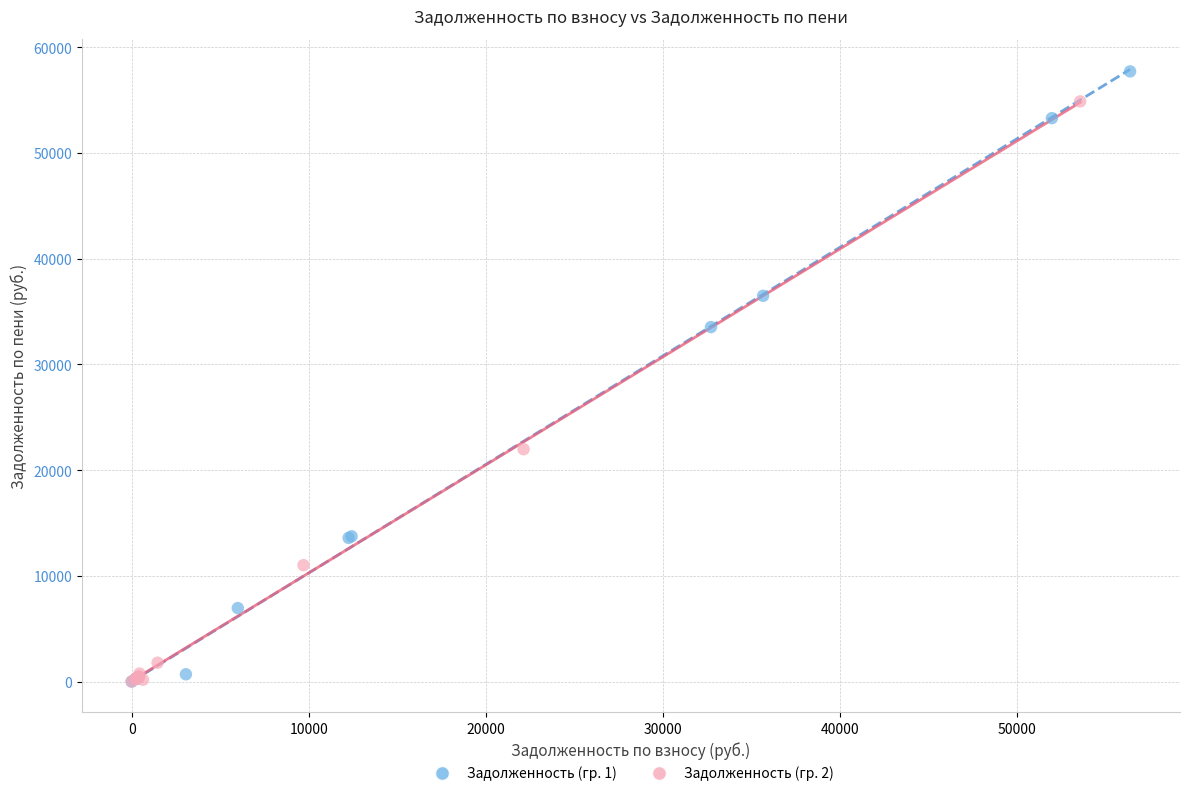

Which series has the widest spread of Y values?

Задолженность (гр. 1)